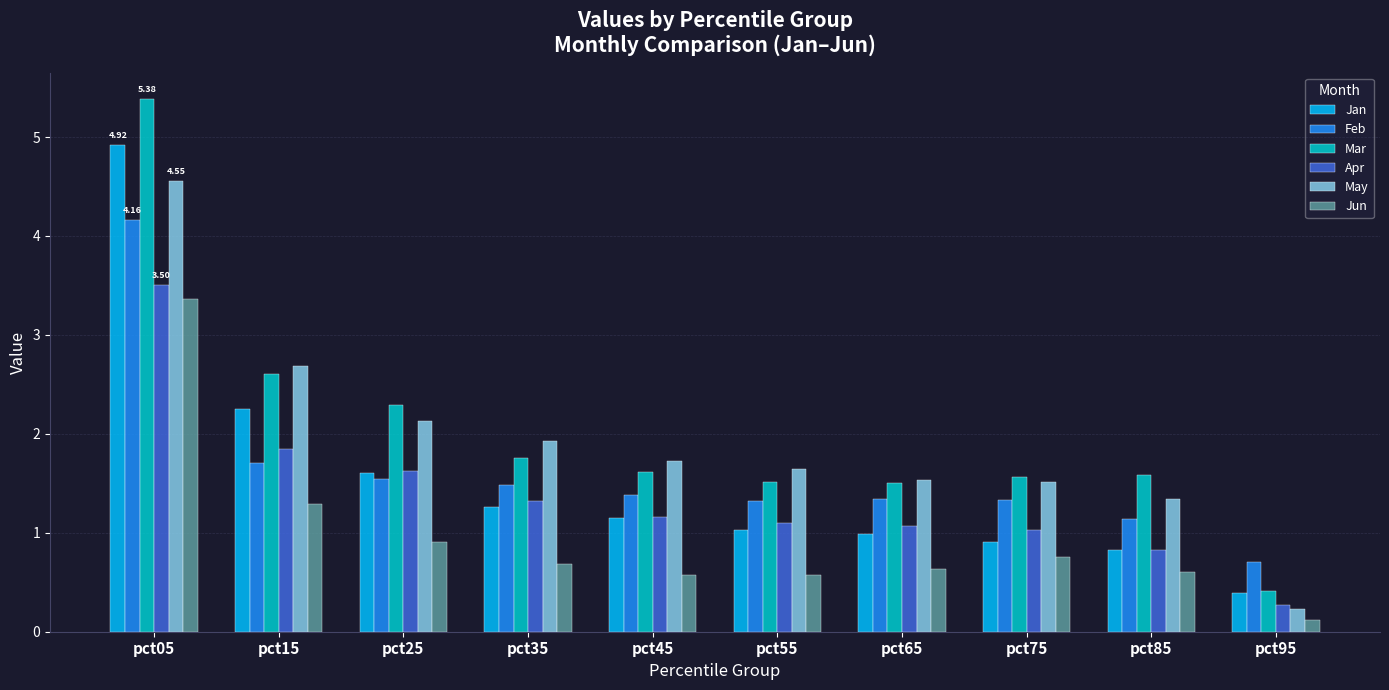

Reading right to left, transcribe all the data shown in this chart.

Jan: 0.4	0.8	0.9	1.0	1.0	1.1	1.3	1.6	2.2	4.9
Feb: 0.7	1.1	1.3	1.3	1.3	1.4	1.5	1.5	1.7	4.2
Mar: 0.4	1.6	1.6	1.5	1.5	1.6	1.8	2.3	2.6	5.4
Apr: 0.3	0.8	1.0	1.1	1.1	1.2	1.3	1.6	1.9	3.5
May: 0.2	1.3	1.5	1.5	1.6	1.7	1.9	2.1	2.7	4.6
Jun: 0.1	0.6	0.8	0.6	0.6	0.6	0.7	0.9	1.3	3.4